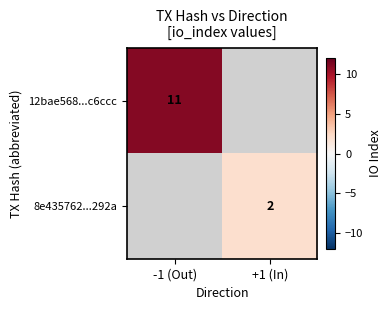

The 12bae568...c6ccc series shows 15 at -1 (Out). True or false?

False